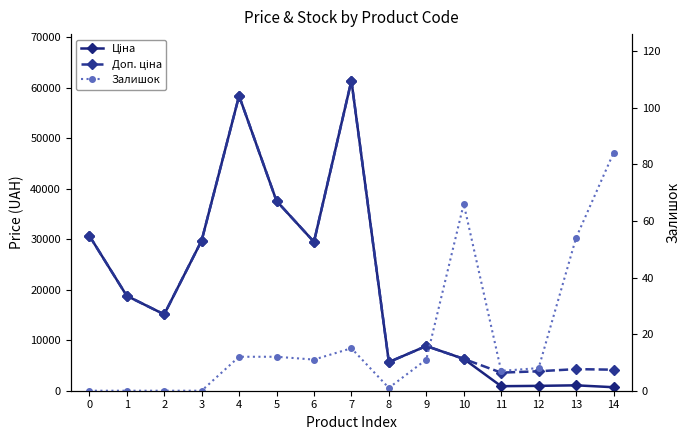

What is the spread (max minus min) of values at 7?

61419.3